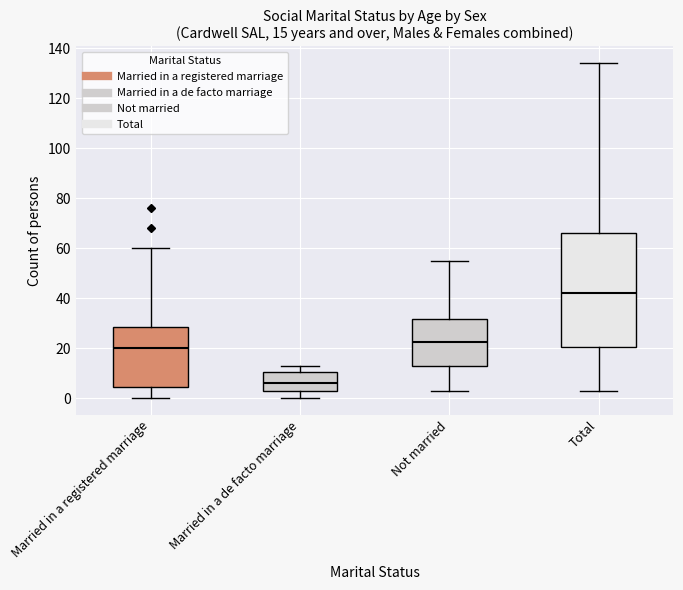

Which box is the tallest, from its lower edge to its upper edge?

Total